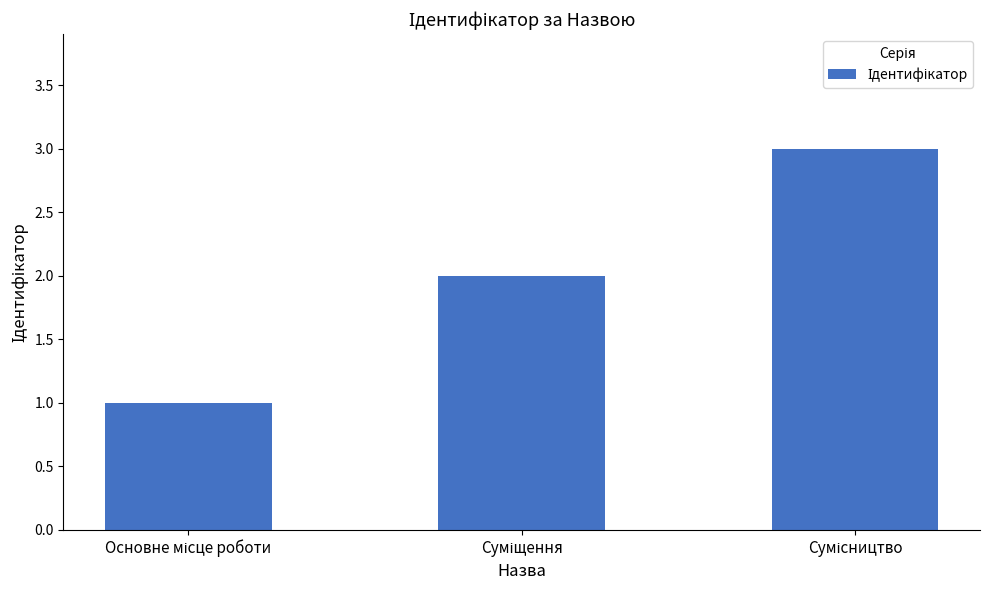

What is the sum of all values?

6